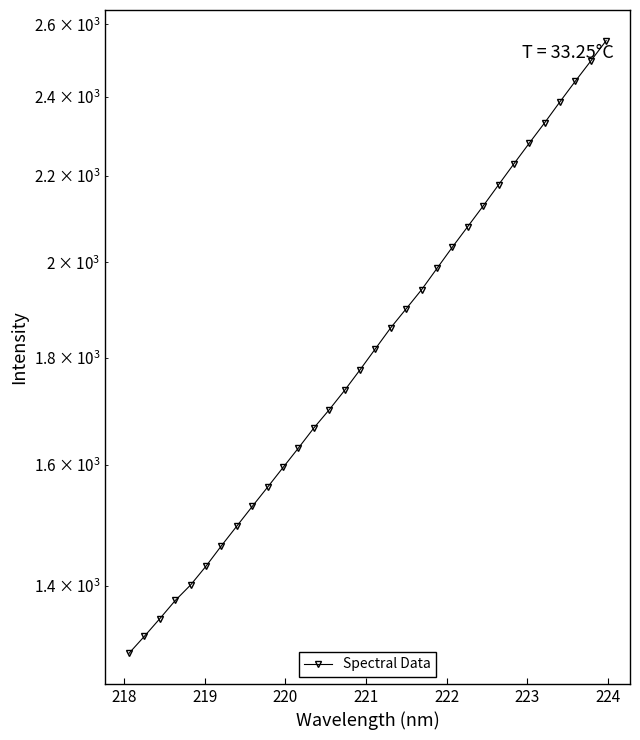

What is the smallest value displayed?

1299.3